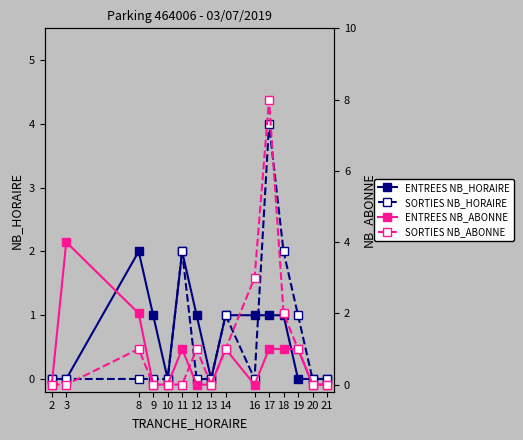

Between 3 and 21, which series saw the biggest shift?

ENTREES NB_ABONNE